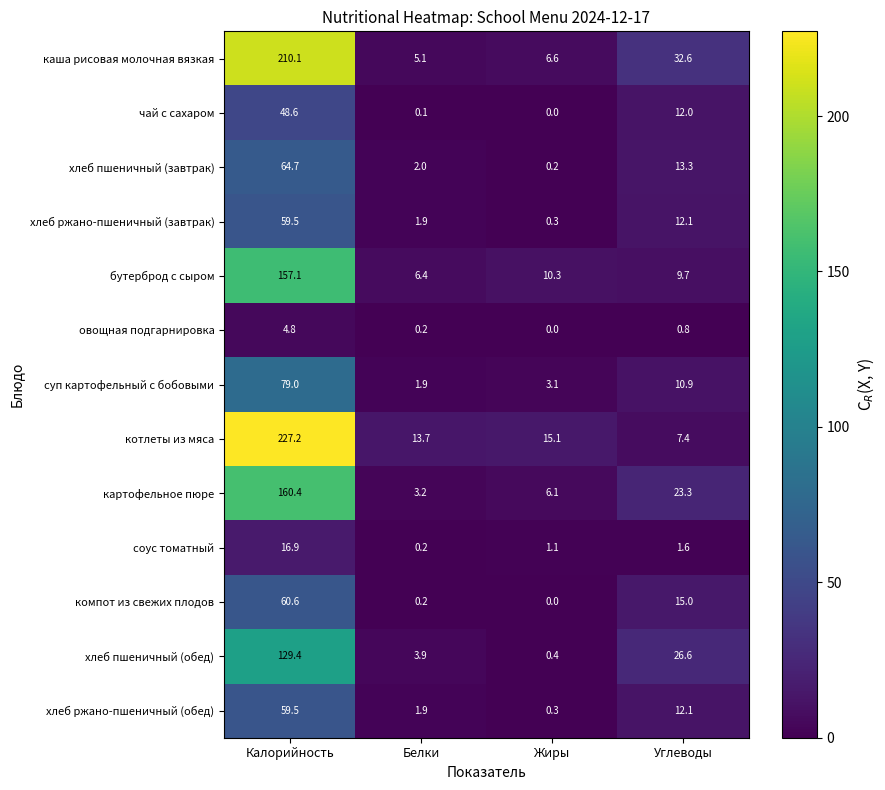

What is the difference between the maximum and minimum values in the хлеб пшеничный (завтрак) series?

64.5